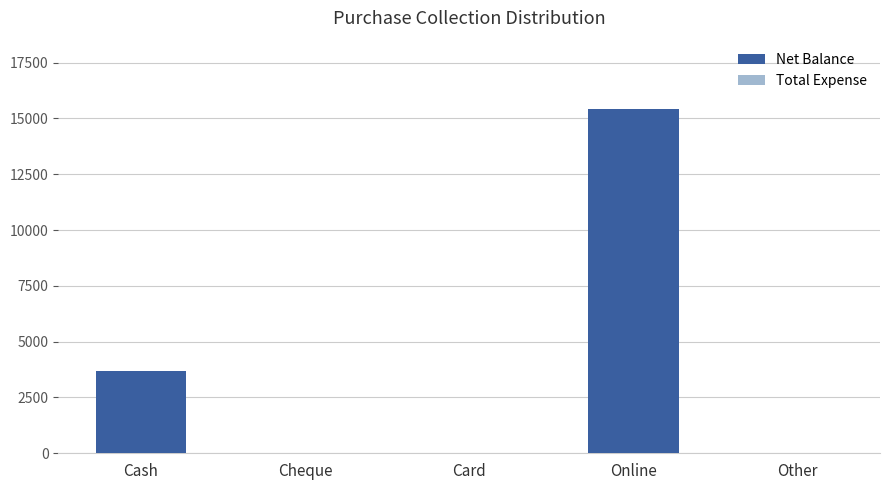

The value at Cheque is 0. True or false?

True